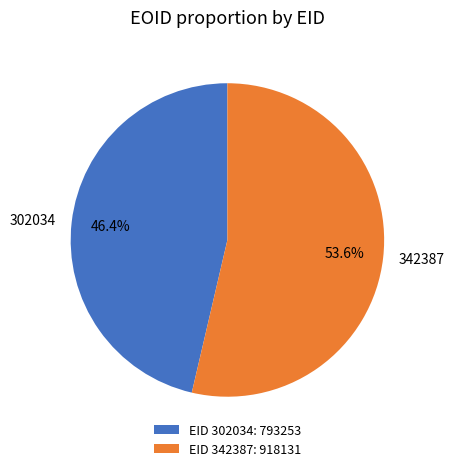

How many slices are in this pie chart?

2